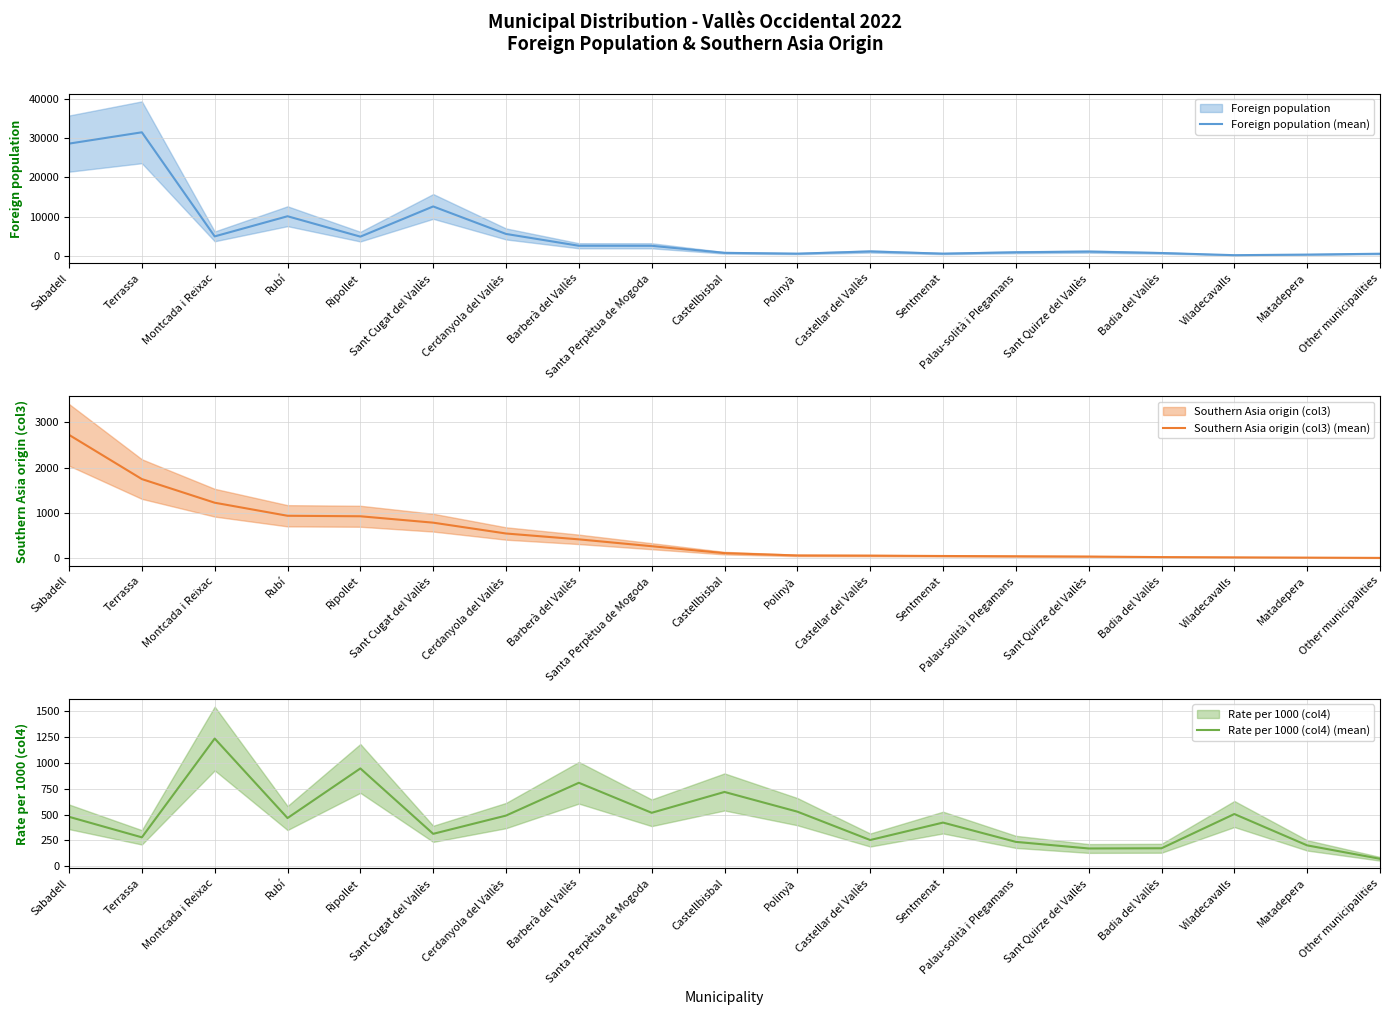

How many categories are shown in the chart?

19